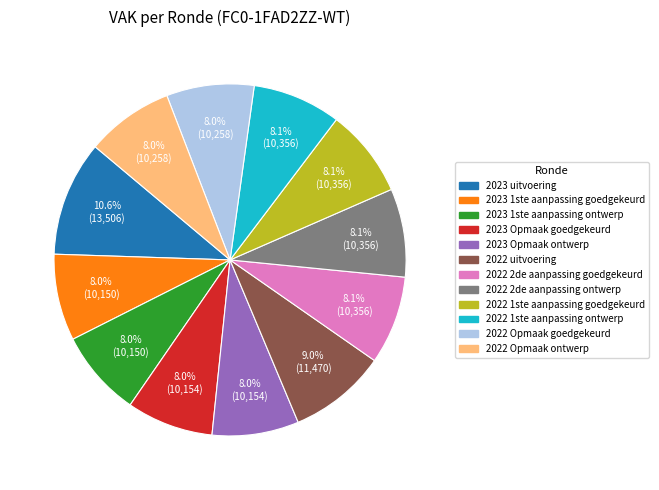

What is the largest slice in the pie chart?

2023 uitvoering